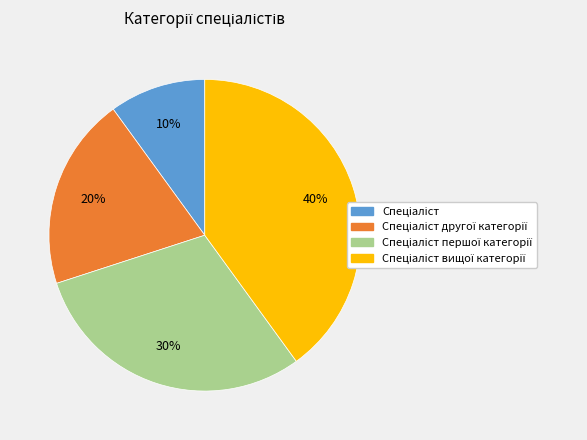

To the nearest percent, what is the difference between the largest and smallest slice percentages?

30%